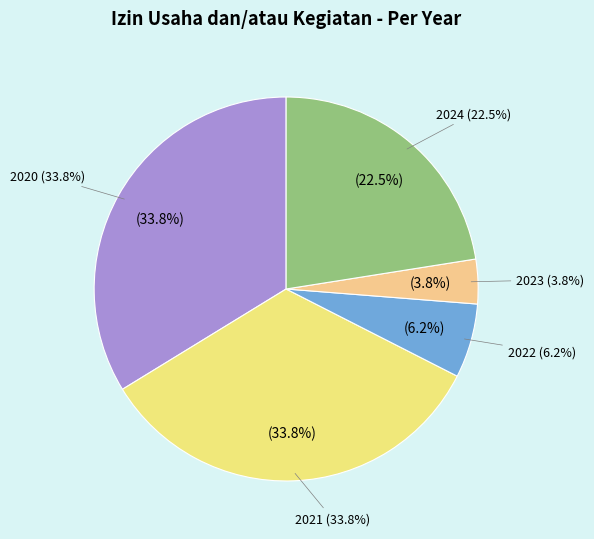

The 2023 slice represents 4% of the pie. True or false?

True